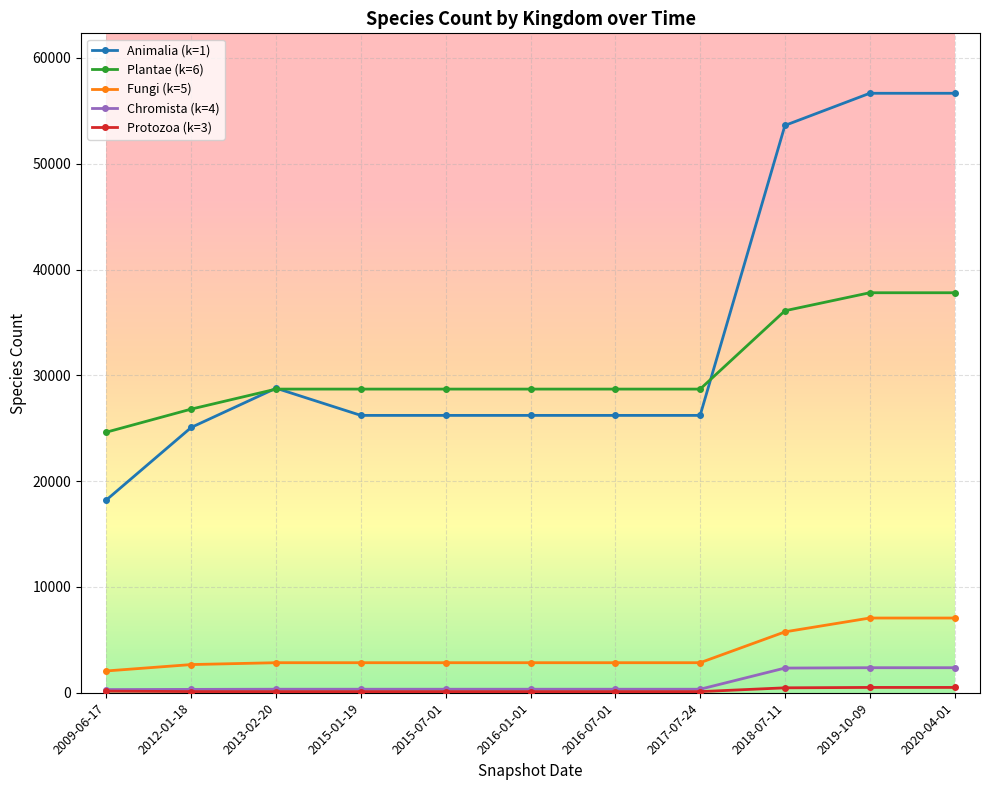

True or false: Plantae (k=6) and Fungi (k=5) cross at least once.

False